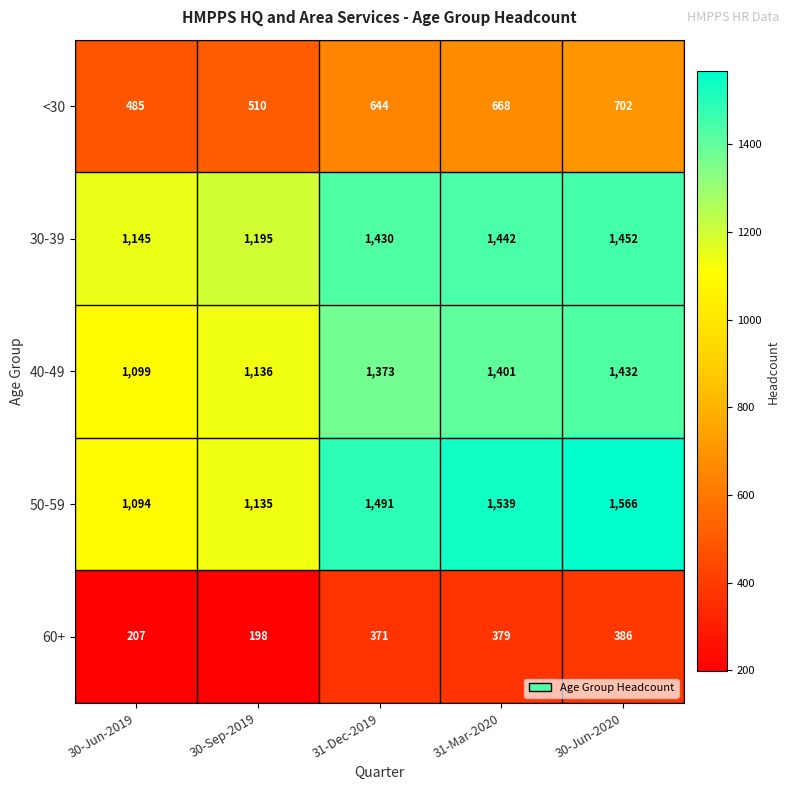

Reading right to left, list all the values displayed in this chart.

<30: 30-Jun-2020=702	31-Mar-2020=668	31-Dec-2019=644	30-Sep-2019=510	30-Jun-2019=485
30-39: 30-Jun-2020=1452	31-Mar-2020=1442	31-Dec-2019=1430	30-Sep-2019=1195	30-Jun-2019=1145
40-49: 30-Jun-2020=1432	31-Mar-2020=1401	31-Dec-2019=1373	30-Sep-2019=1136	30-Jun-2019=1099
50-59: 30-Jun-2020=1566	31-Mar-2020=1539	31-Dec-2019=1491	30-Sep-2019=1135	30-Jun-2019=1094
60+: 30-Jun-2020=386	31-Mar-2020=379	31-Dec-2019=371	30-Sep-2019=198	30-Jun-2019=207